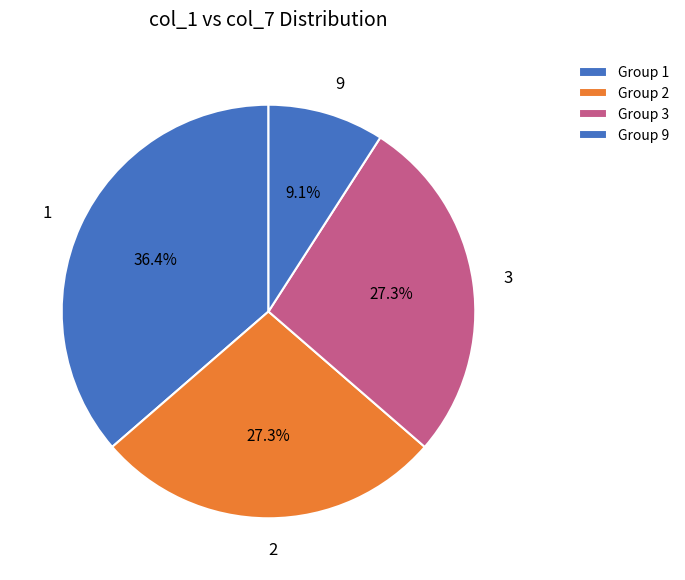

What is the total percentage of 3 and 2?

54.5%